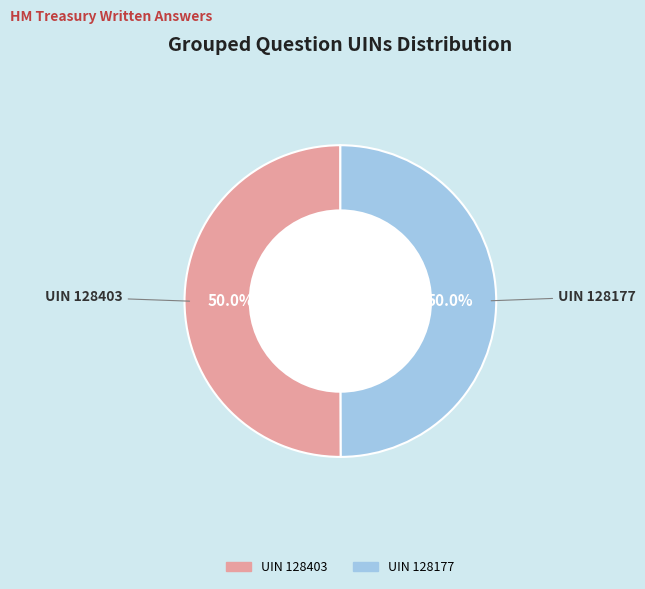

How many segments does this pie chart have?

2